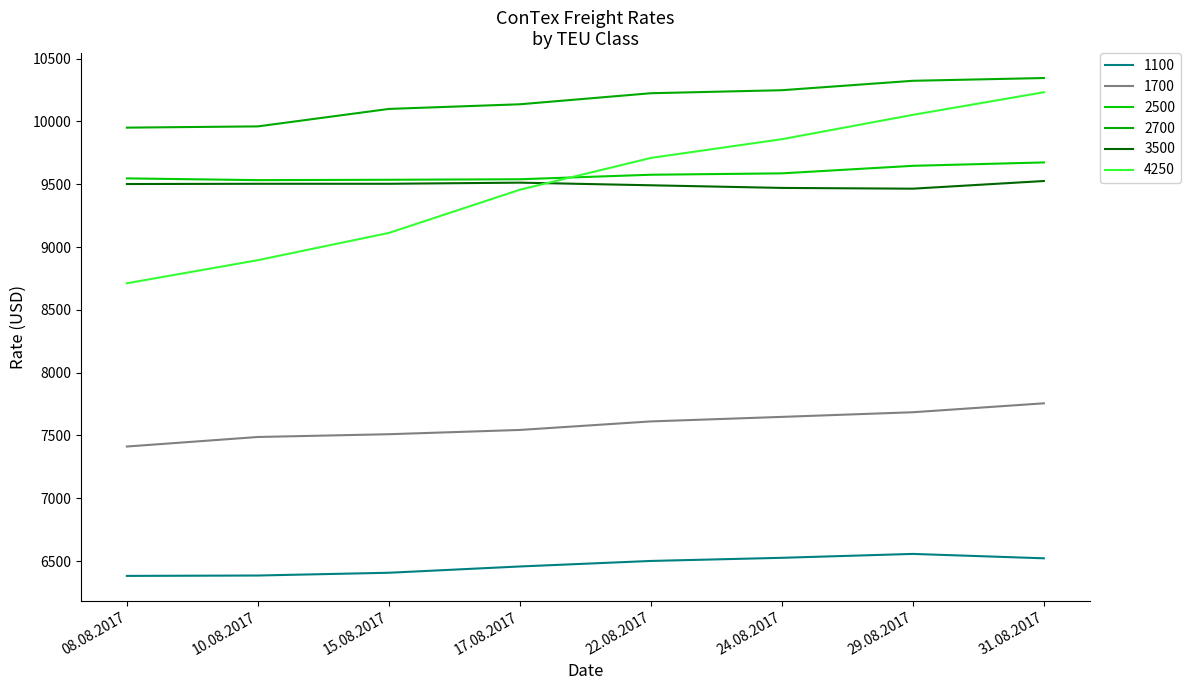

At which category is the sum across all series the highest?

31.08.2017